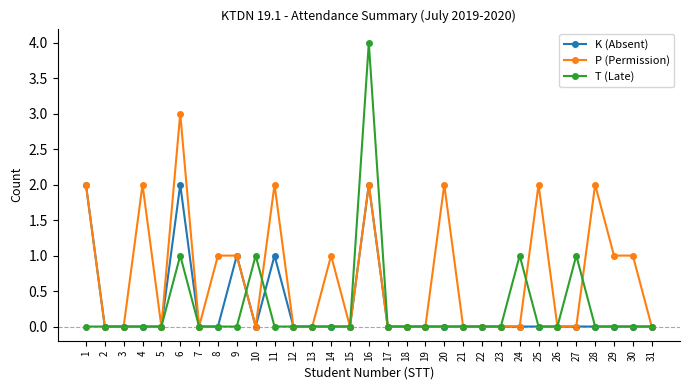

True or false: K (Absent) has more than 0 interior local peaks.

True